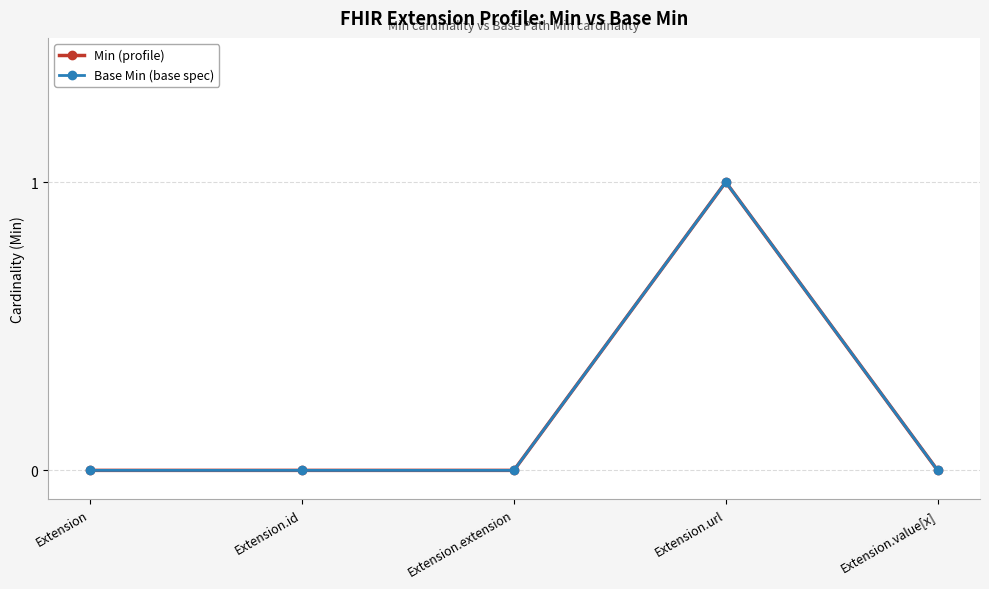

Count the Base Min (base spec) values in the range 0 to 1.

5